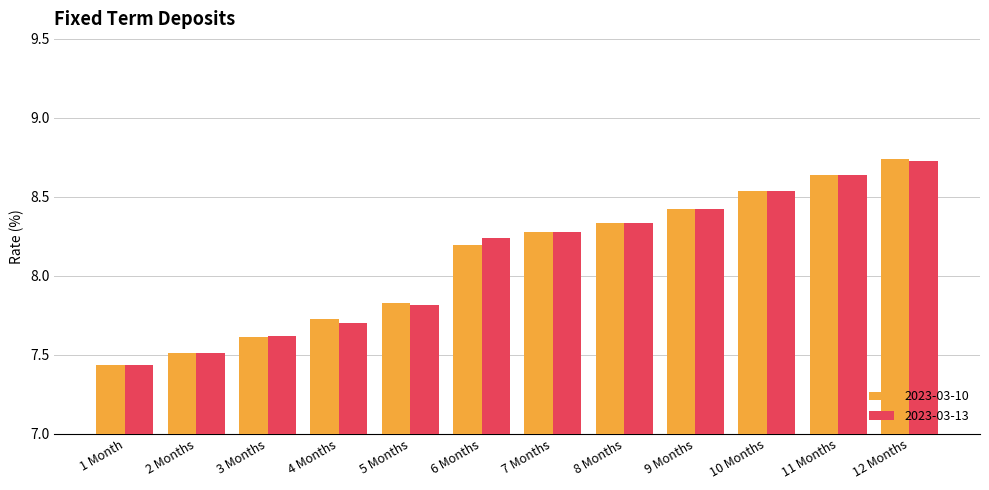

How many bars are there in total?

24